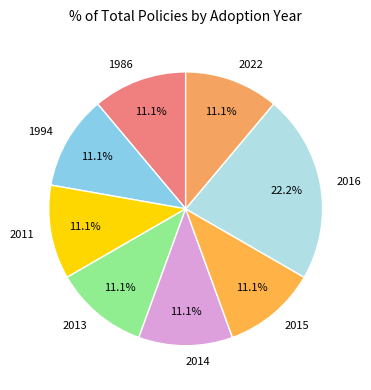

Approximately how many times larger is the value at 1994 compared to 2014?

1.0